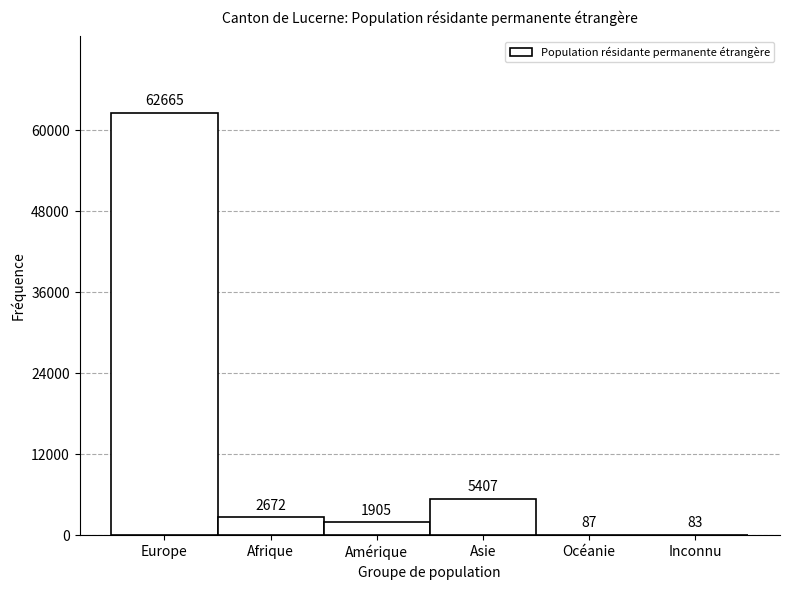

Reading left to right, extract all data points from this chart.

Europe=62665	Afrique=2672	Amérique=1905	Asie=5407	Océanie=87	Inconnu=83